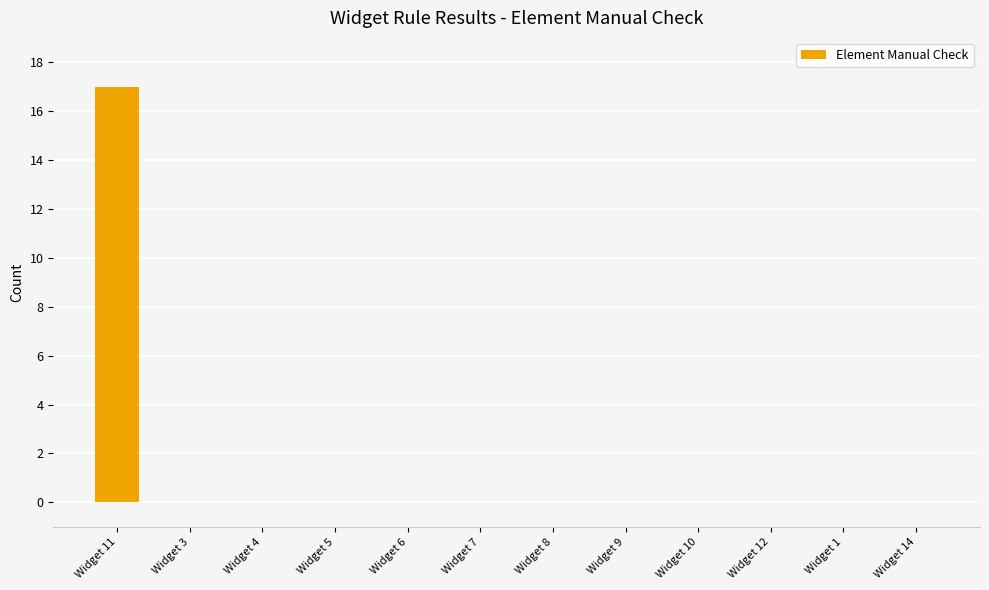

Which has a higher value, Widget 7 or Widget 11?

Widget 11